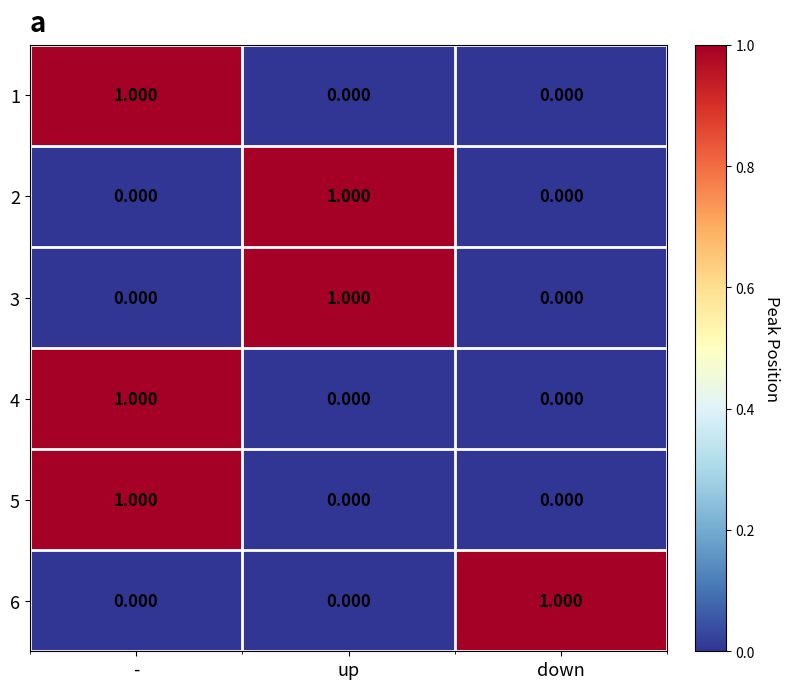

At which label does 4 reach its peak?

-